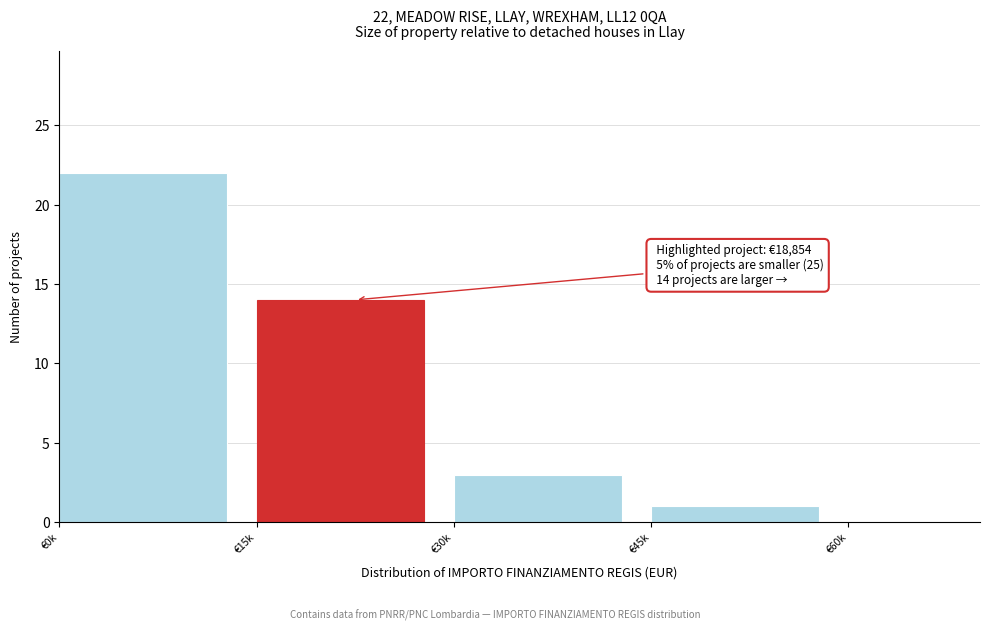

Reading left to right, transcribe all the data shown in this chart.

€0k=22	€15k=14	€30k=3	€45k=1	€60k=0